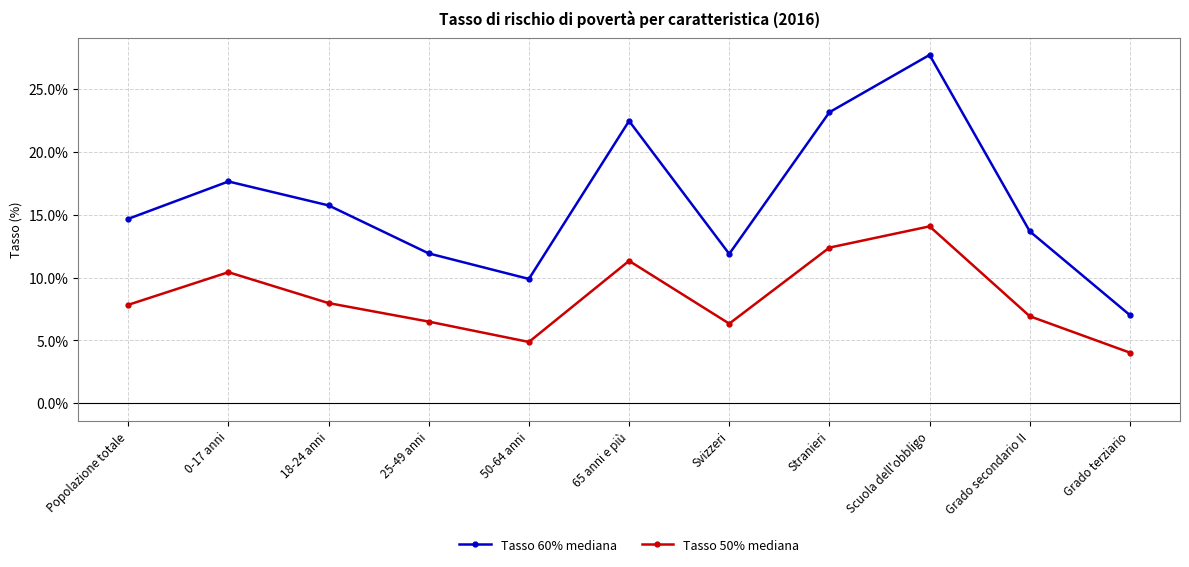

True or false: Tasso 60% mediana and Tasso 50% mediana cross at least once.

False